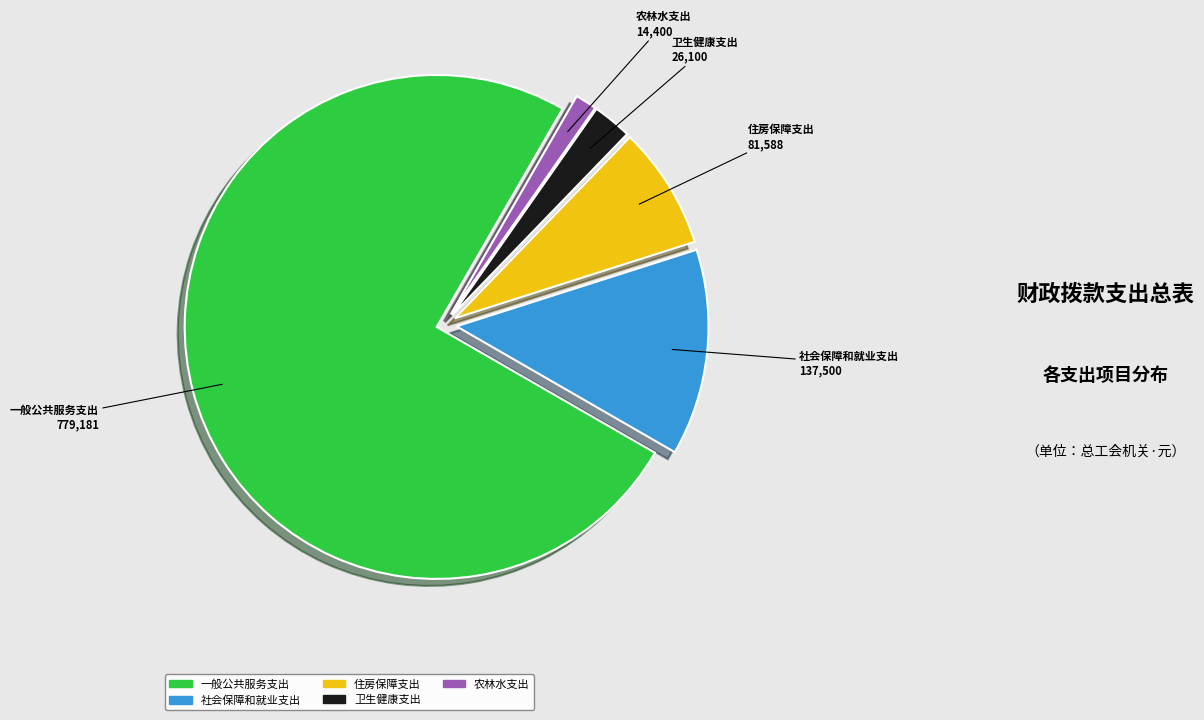

Combined, do 农林水支出 and 住房保障支出 account for over 50%?

No